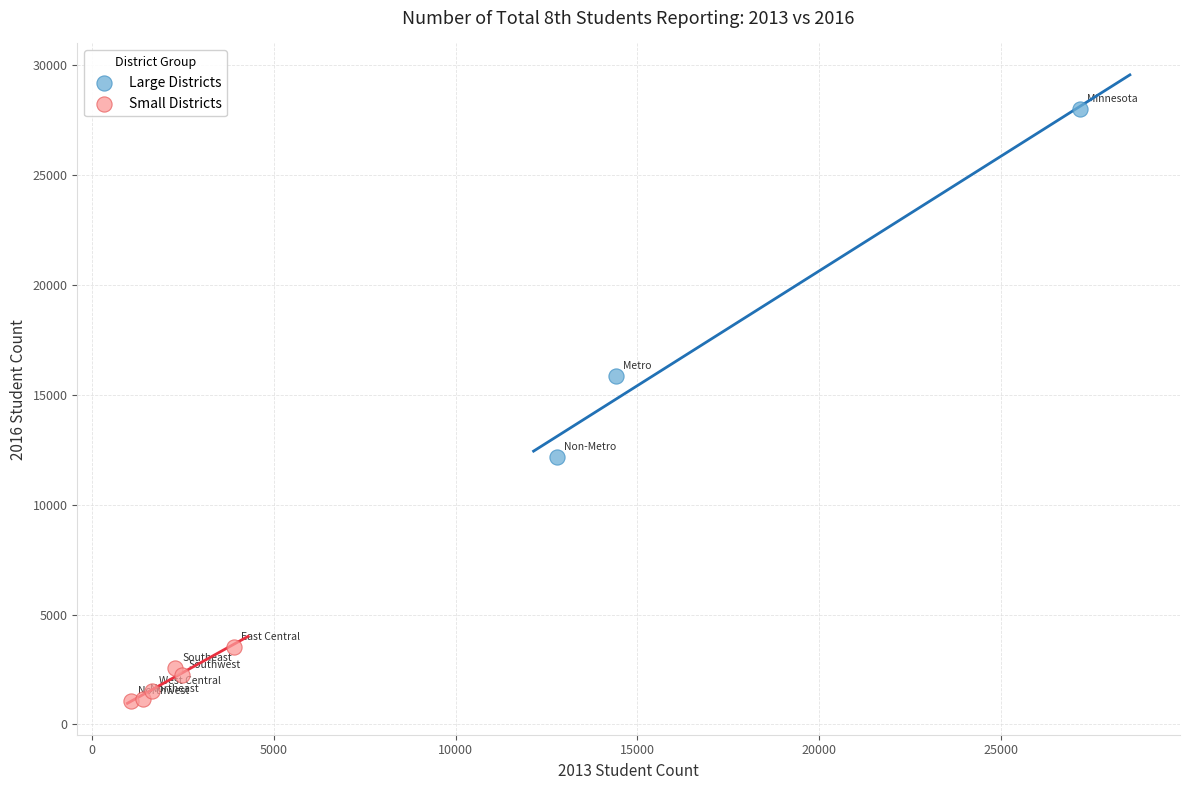

Which series reaches the maximum Y coordinate?

Large Districts